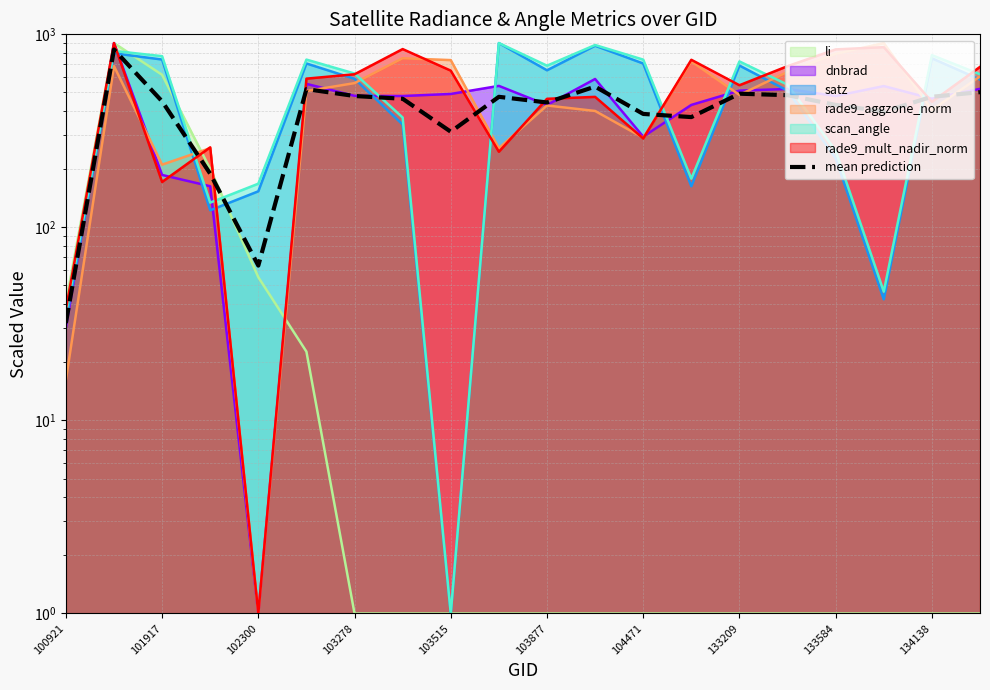

The value at 133209 is 321.7. True or false?

False